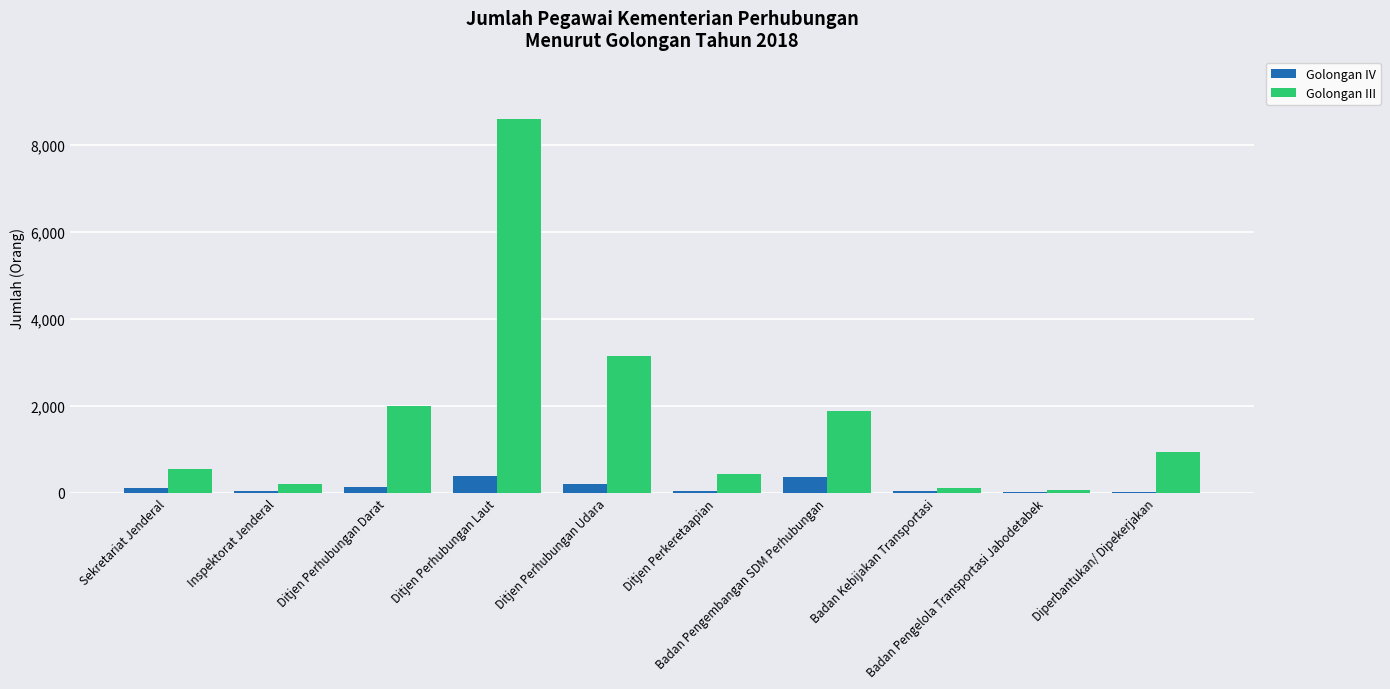

Which series has the largest total across all categories?

Golongan III